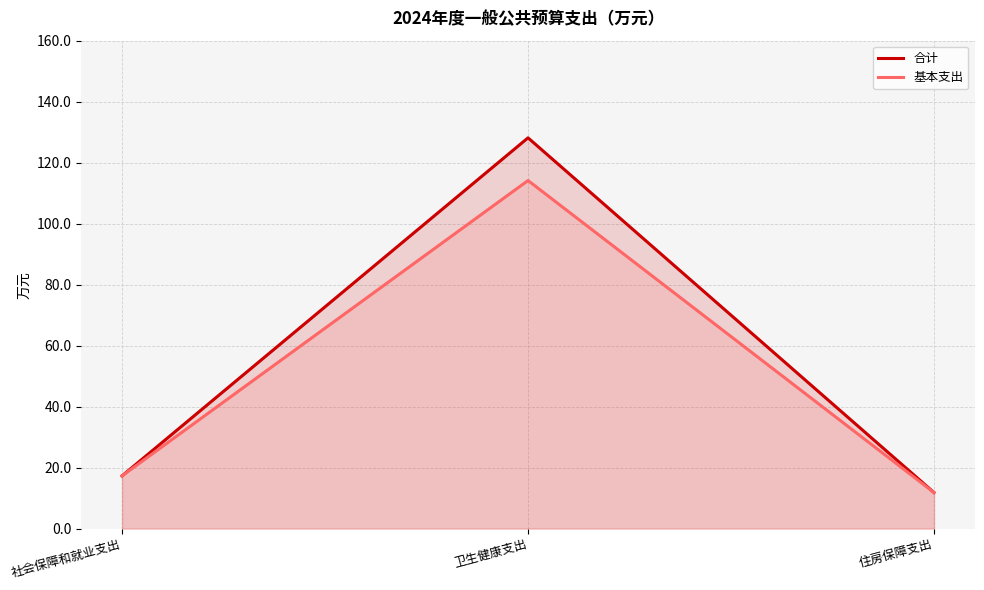

What is the sum of all 合计 values?

157.2